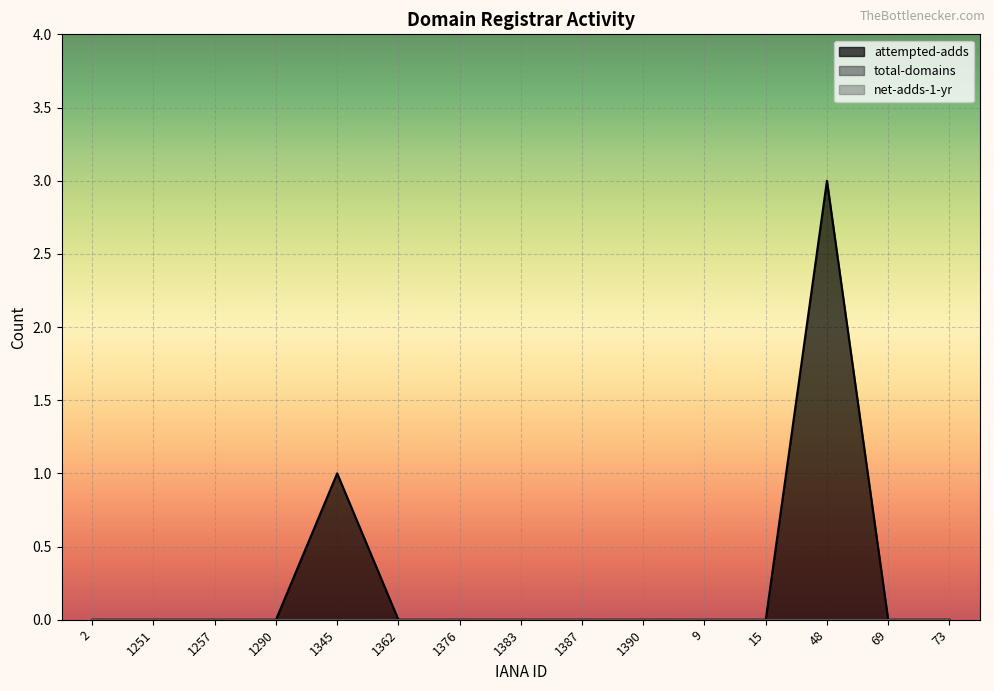

List the series in order of their peak value, lowest first.

total-domains, net-adds-1-yr, attempted-adds